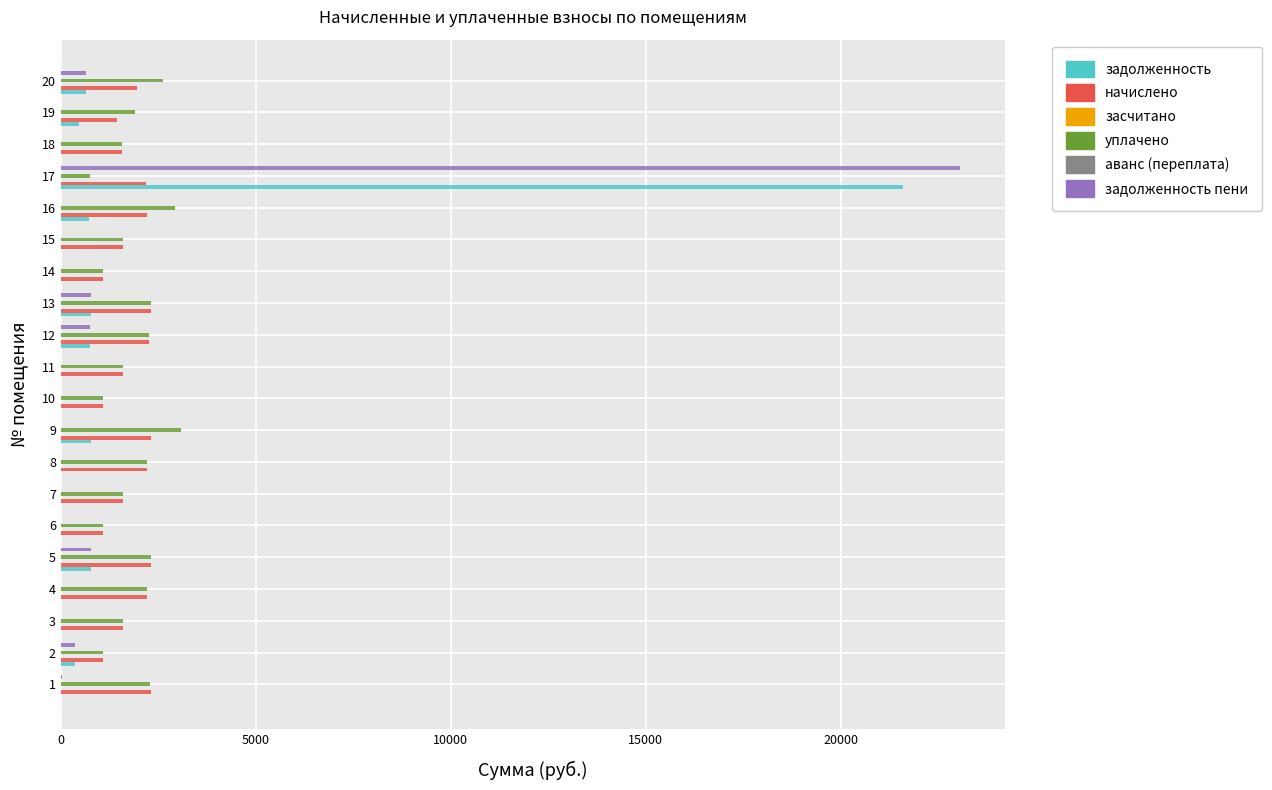

Which series has the largest total across all categories?

уплачено